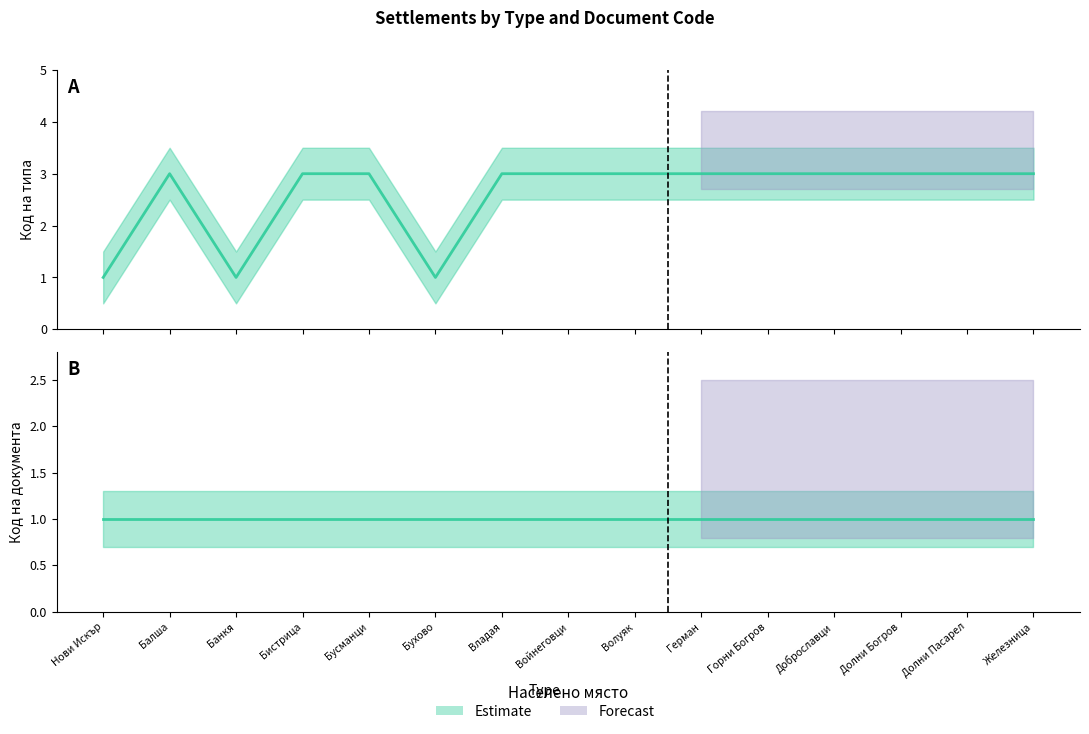

What is the smallest value displayed?

1